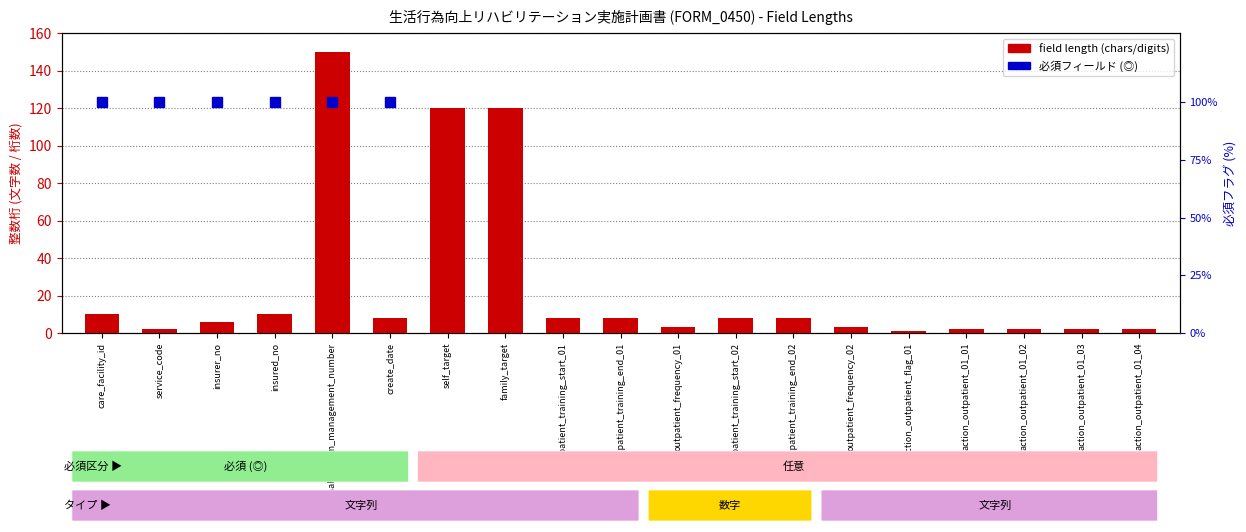

Is it true that the value at self_target is 120?

True